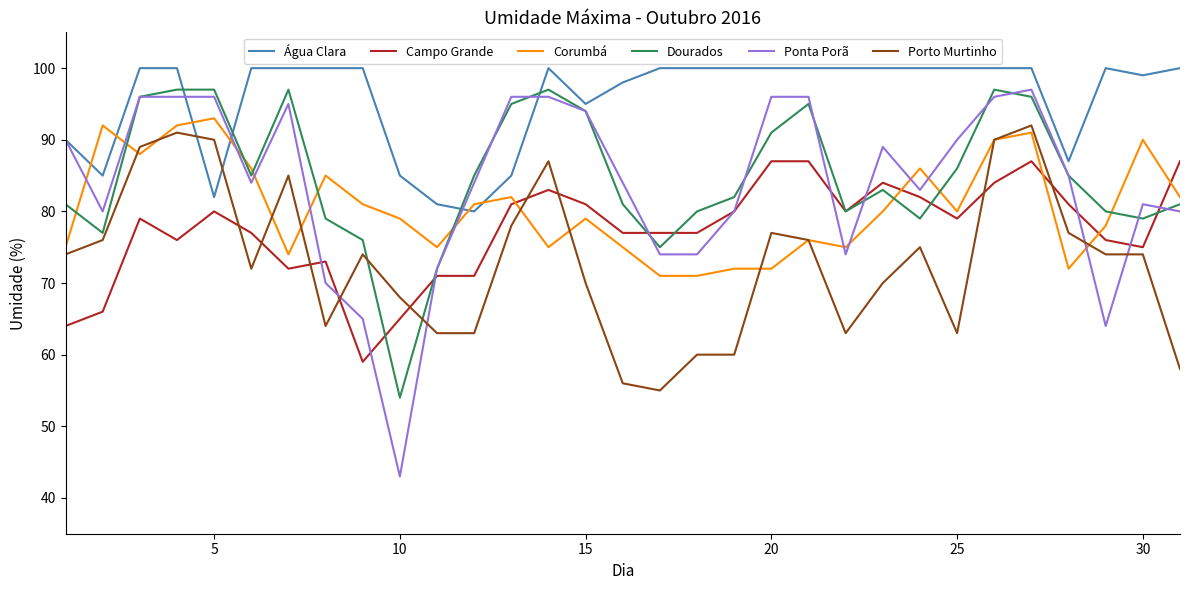

What is the highest value of the Campo Grande series?

87